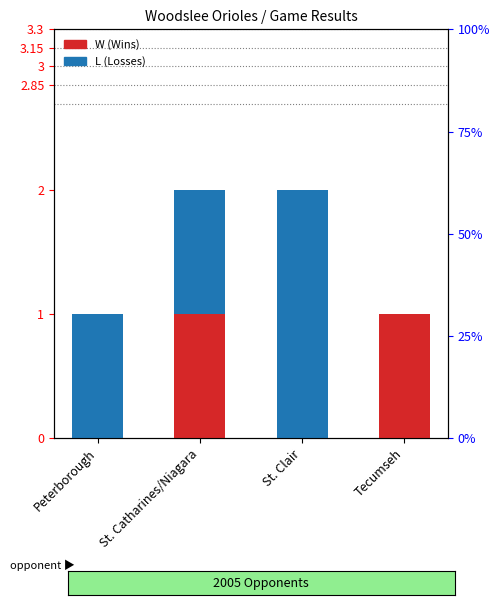

What is the label of the 2nd bar from the left?

St. Catharines/Niagara